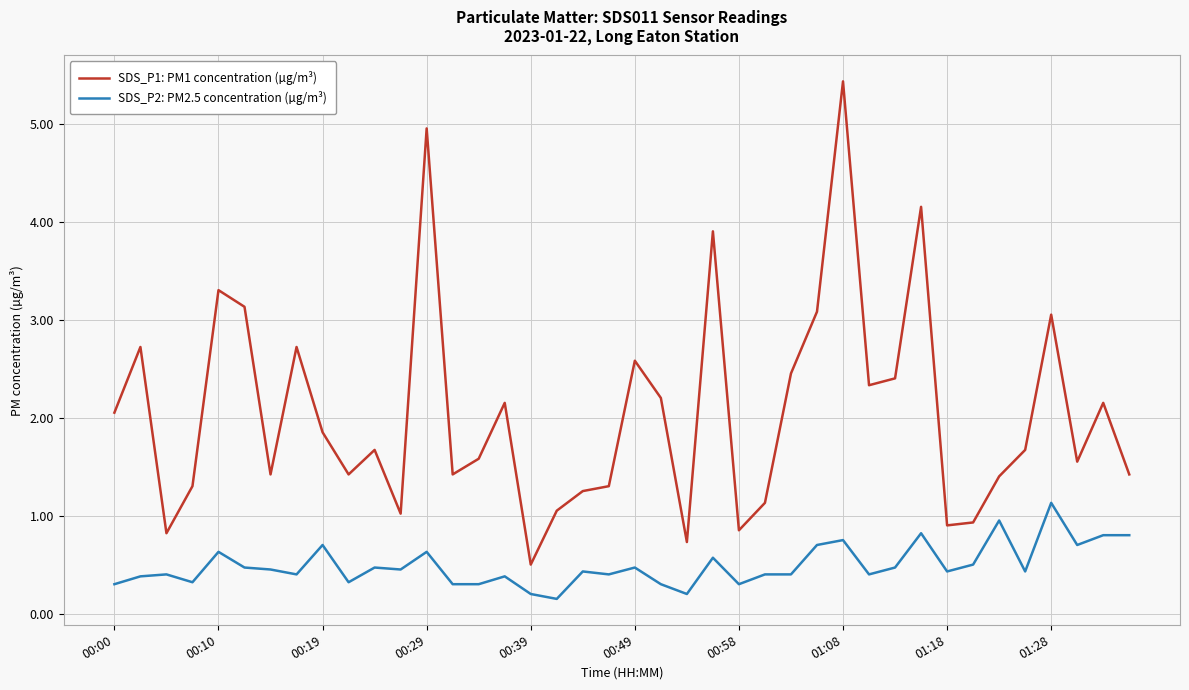

Which series has the widest spread of values?

SDS_P1: PM1 concentration (µg/m³)